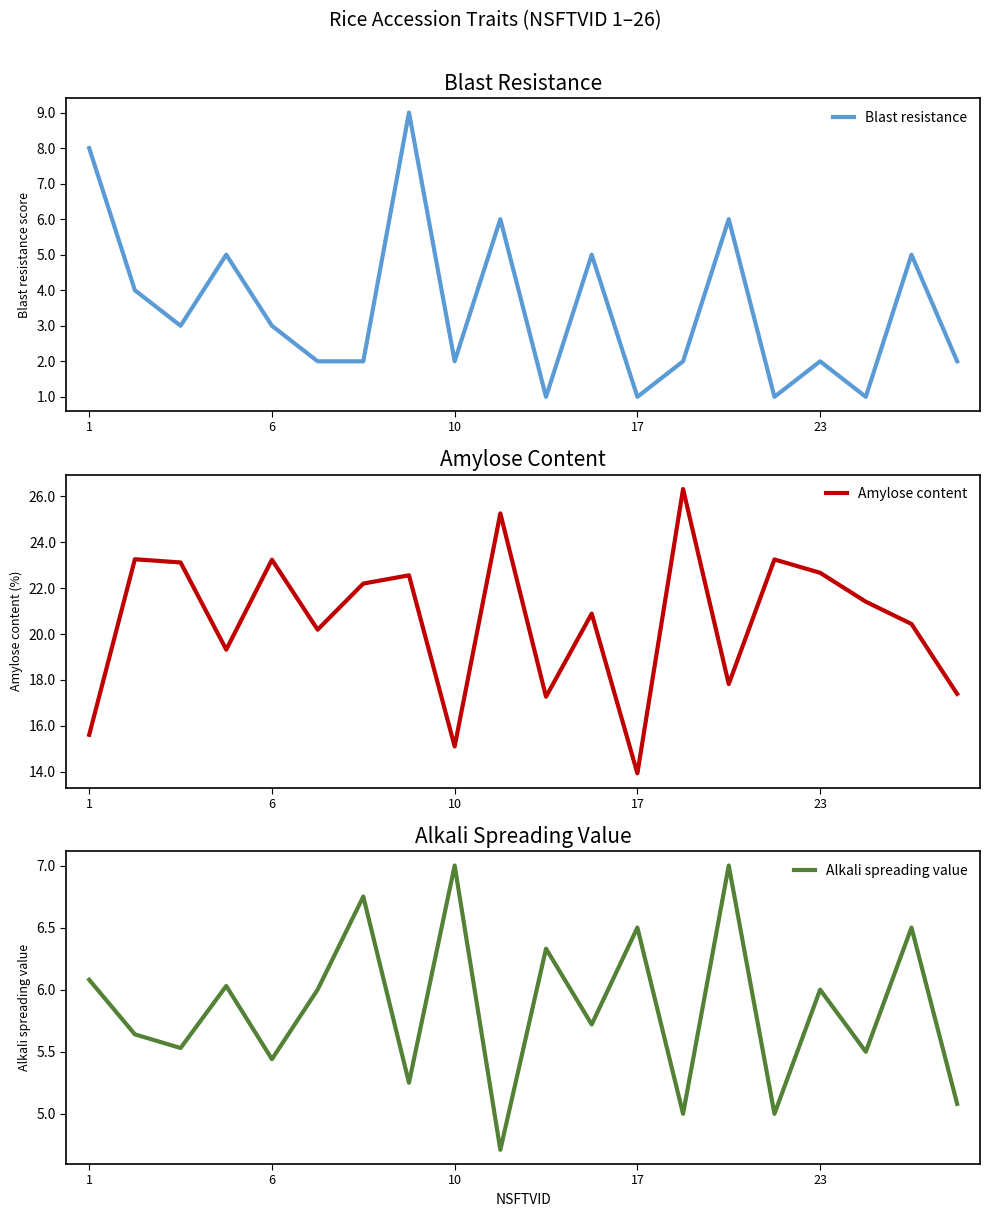

At 13, list the series in order from largest to smallest.

Amylose content, Alkali spreading value, Blast resistance